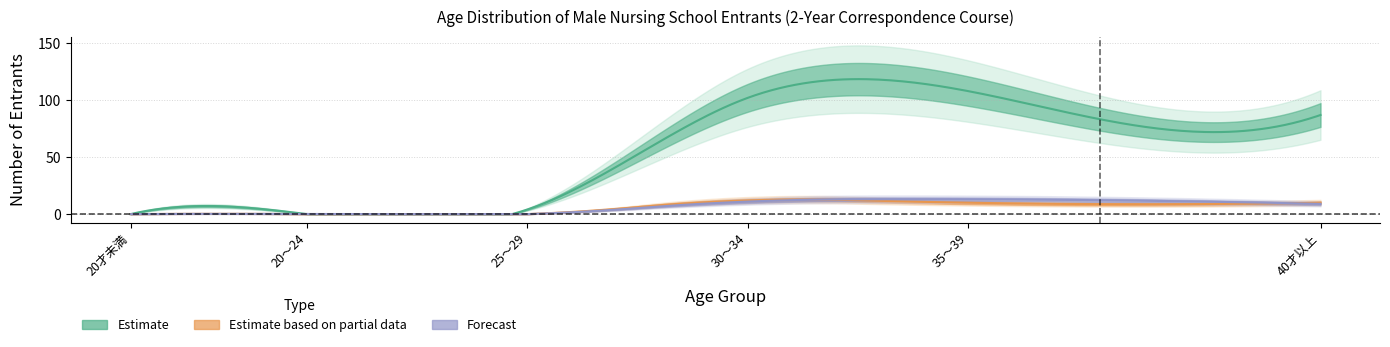

Reading left to right, what are all the values shown in this chart?

20-24: 20才未満=0	20～24=0	25～29=4	30～34=102	35～39=108	40才以上=87
25-29: 20才未満=0	20～24=0	25～29=0	30～34=12	35～39=10	40才以上=10
30-34: 20才未満=0	20～24=0	25～29=0	30～34=11	35～39=13	40才以上=9